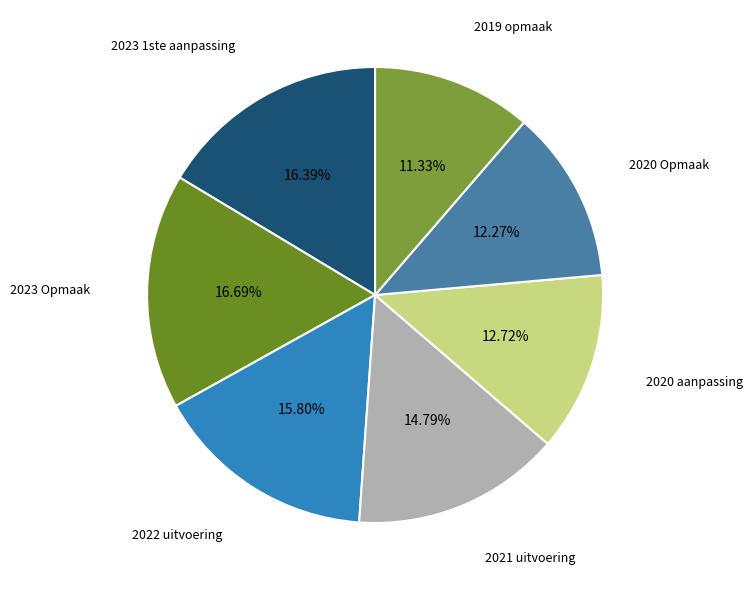

What percentage is the 2022 uitvoering slice, to the nearest percent?

16%